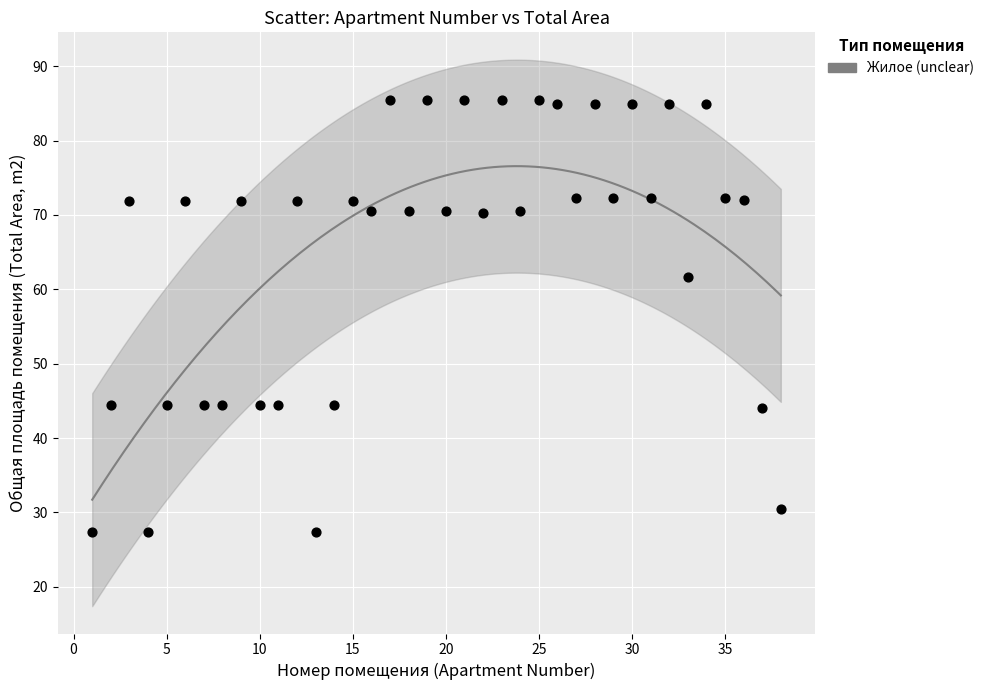

What Y value in the scatter plot is closest to 56?

61.7